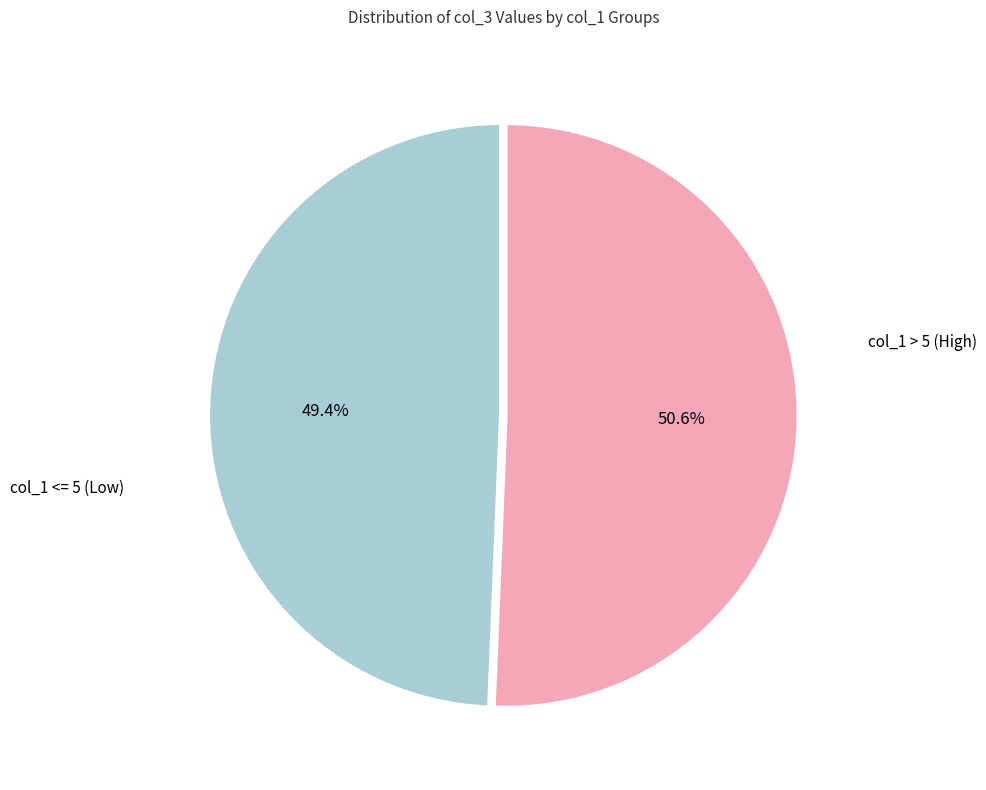

How many slices are in this pie chart?

2